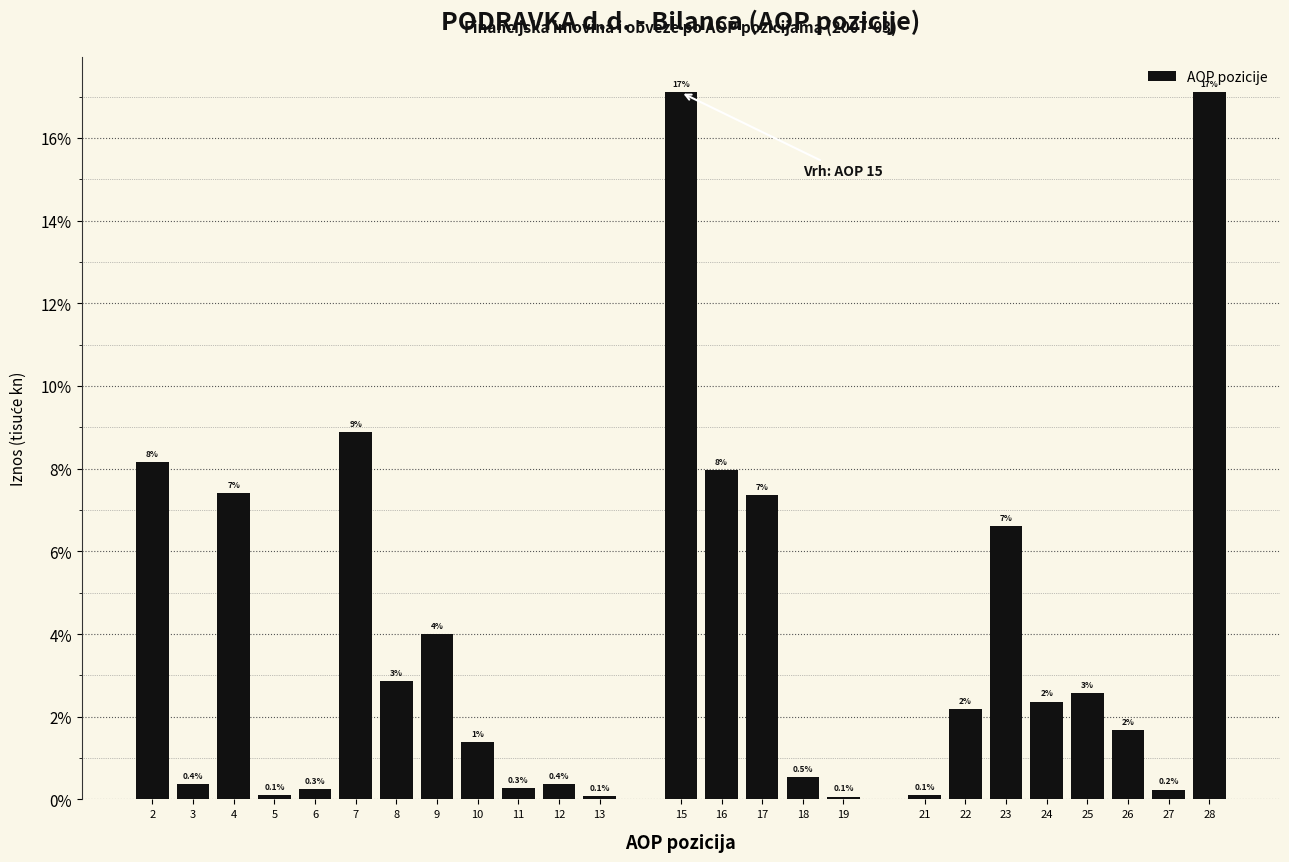

What is the value of the 2nd bar from the left?

0.4